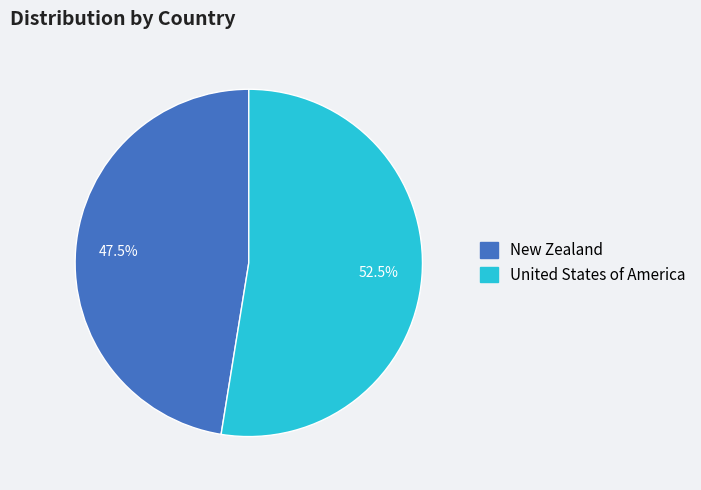

Between United States of America and New Zealand, which is larger?

United States of America